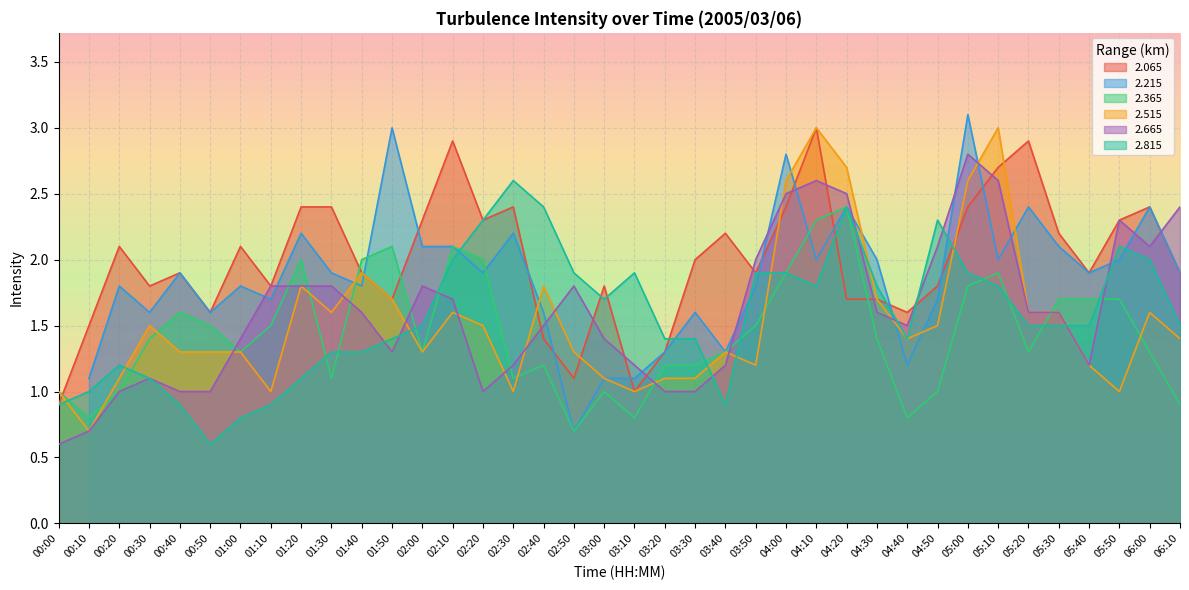

How many data points does each series have?

38